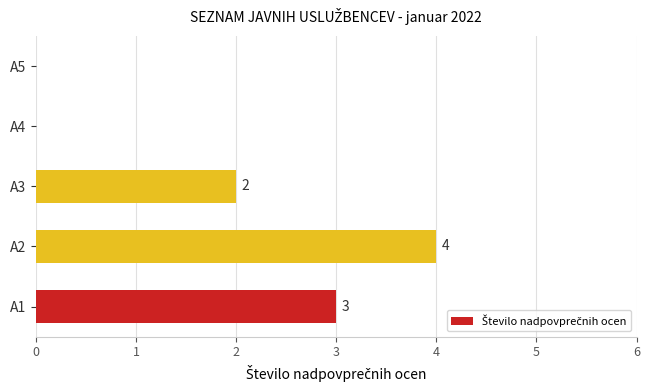

How many values are between 0 and 3?

4